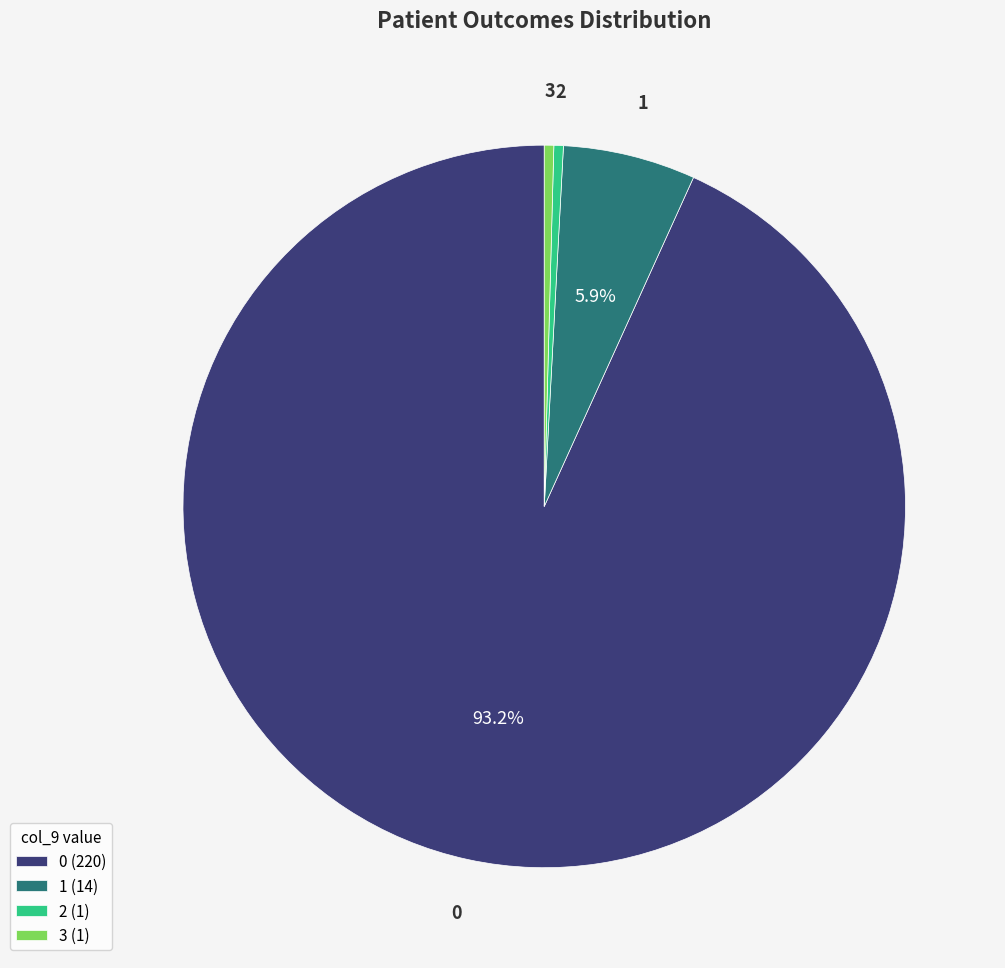

Count the number of slices in the pie.

4